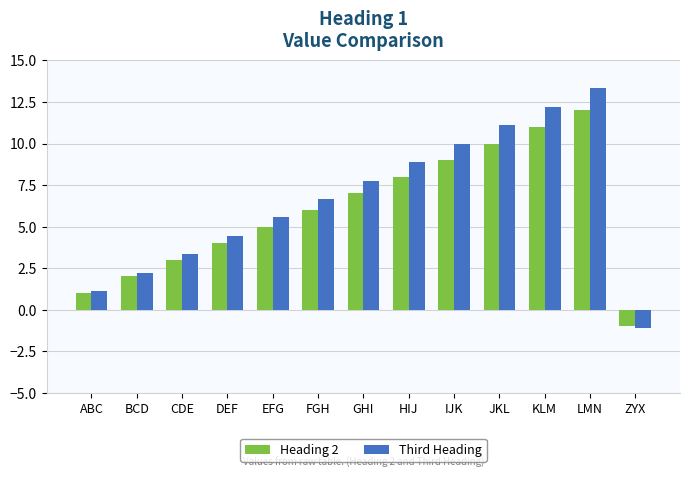

Is it true that Heading 2 equals 3.0 at CDE?

True